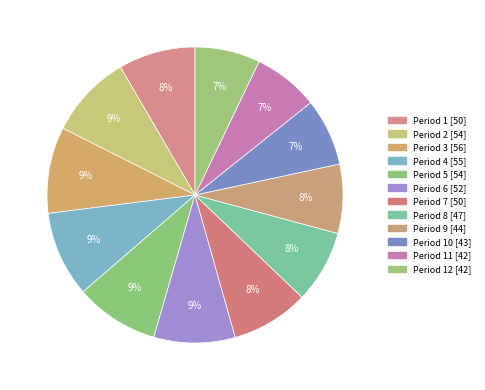

Rank the categories by value from highest to lowest.

Period 3, Period 4, Period 5, Period 2, Period 6, Period 7, Period 1, Period 8, Period 9, Period 10, Period 11, Period 12